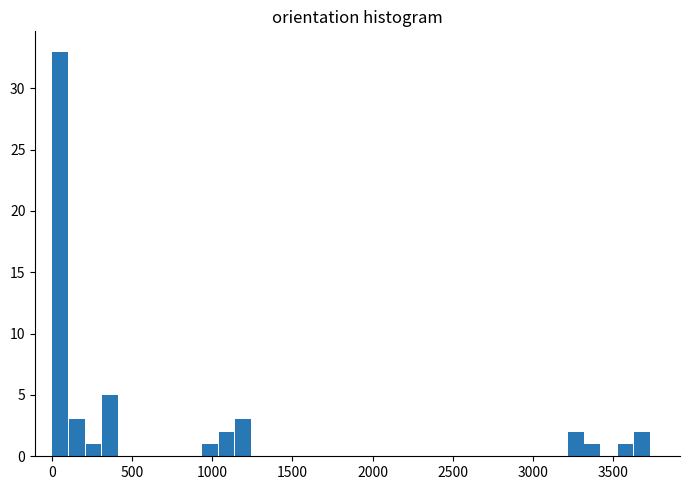

Read against the x-axis, roughly where is the centre of the tallest bar?

50